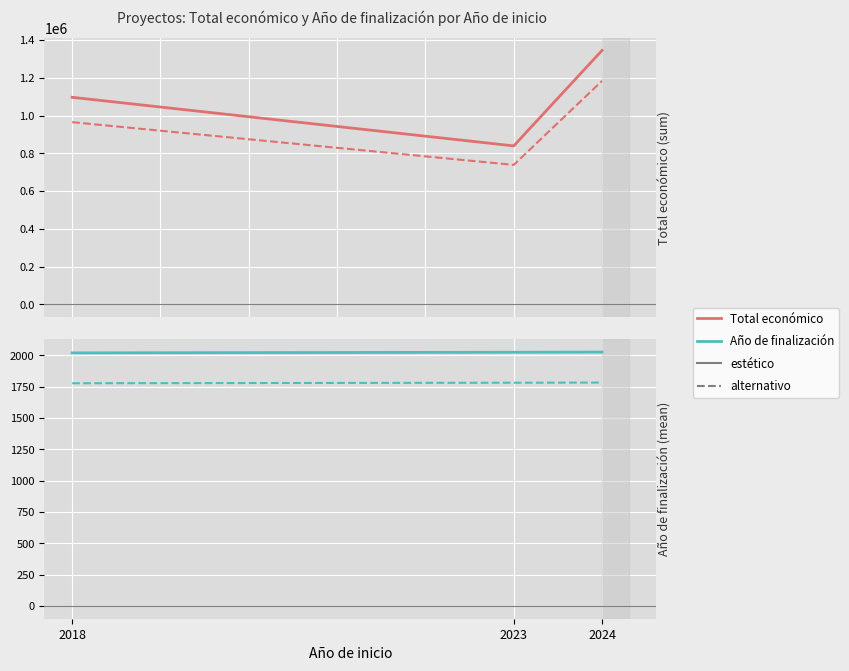

How many values in the Año de finalización (mean) (alt) series exceed 1782?

1